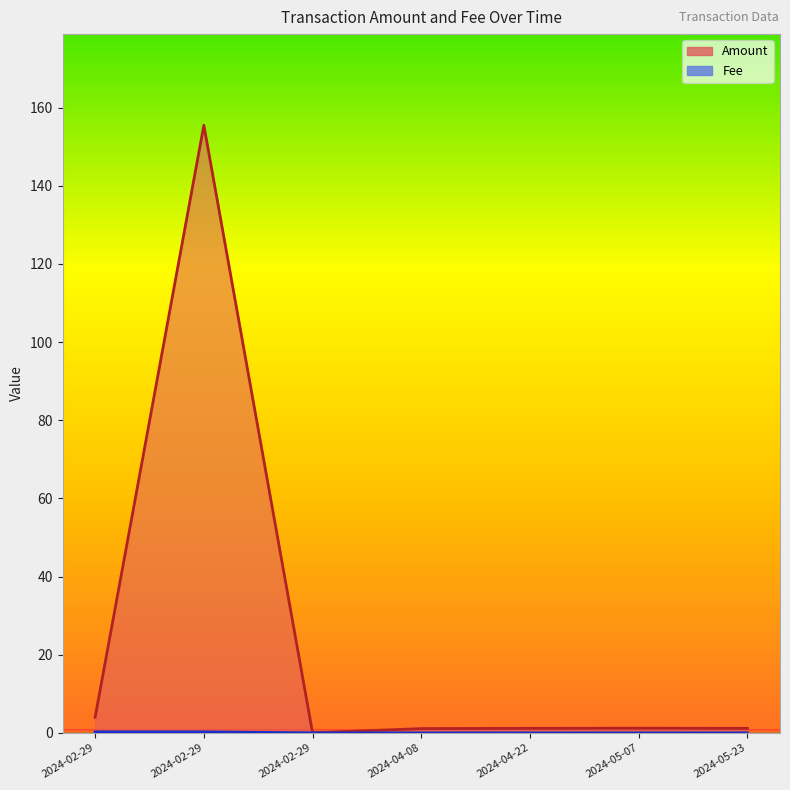

What is the sum of all Amount values?

164.1